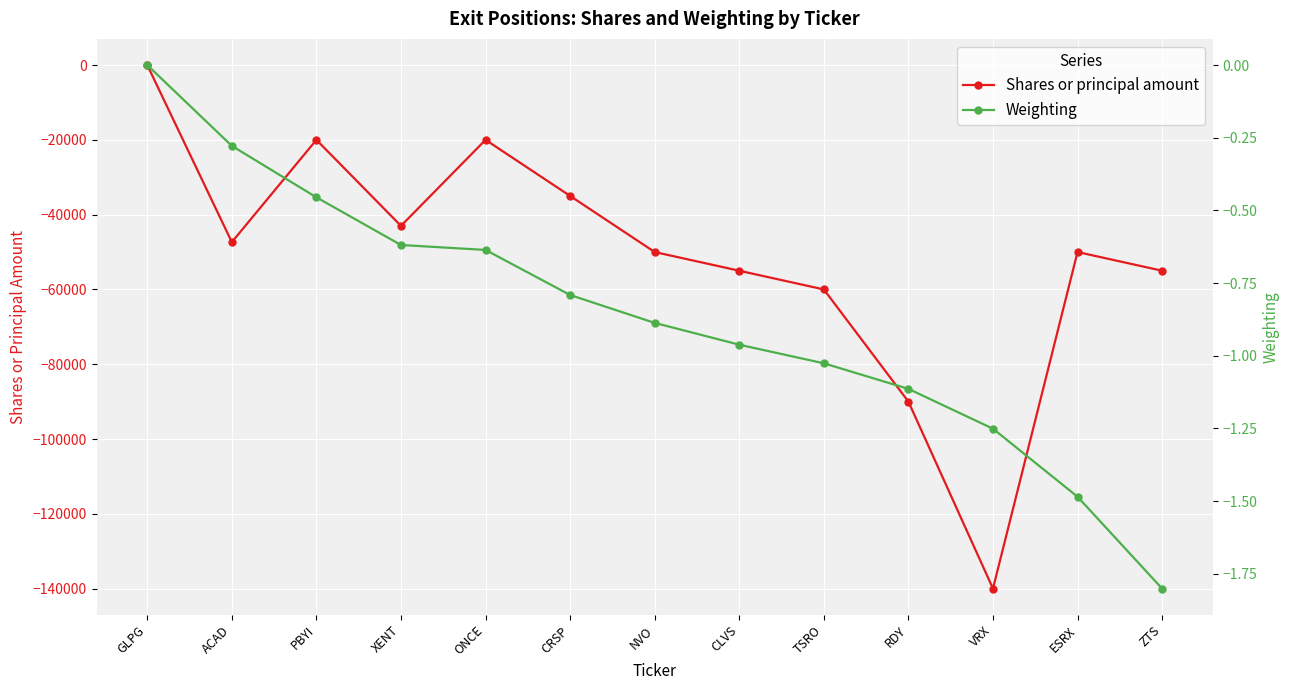

Rank the series by their average value, from lowest to highest.

Shares or principal amount, Weighting